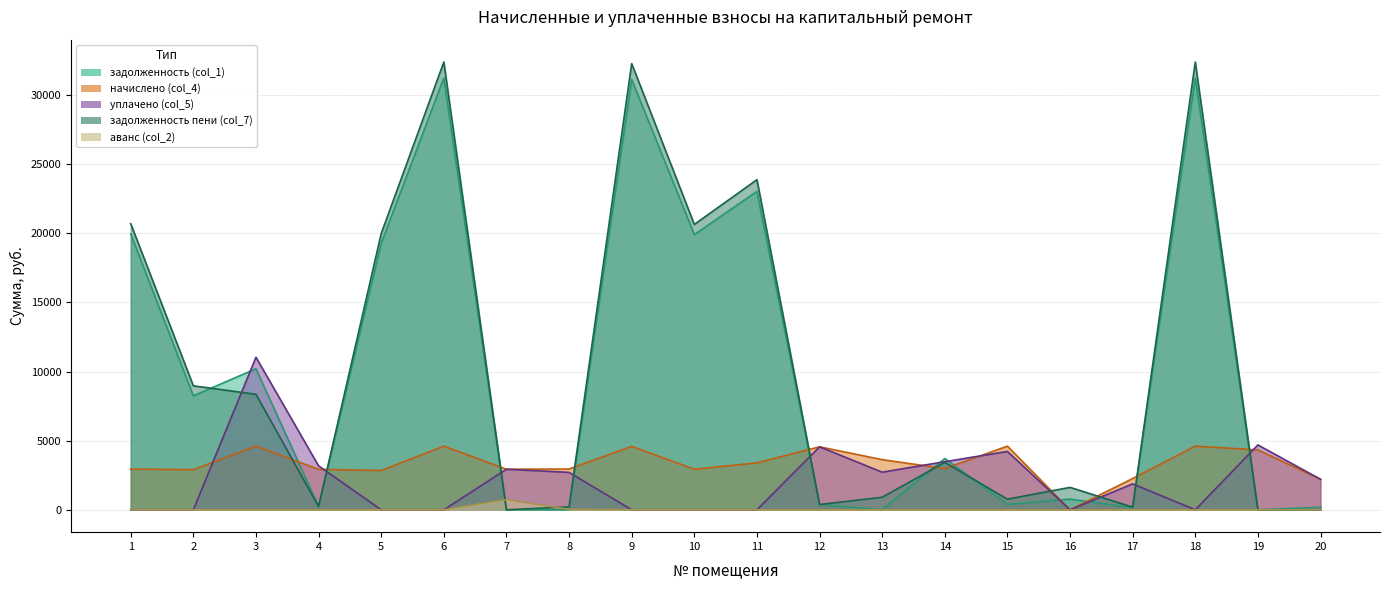

What are all the series names shown in the legend?

задолженность (col_1), уплачено (col_5), задолженность пени (col_7), аванс (col_2)